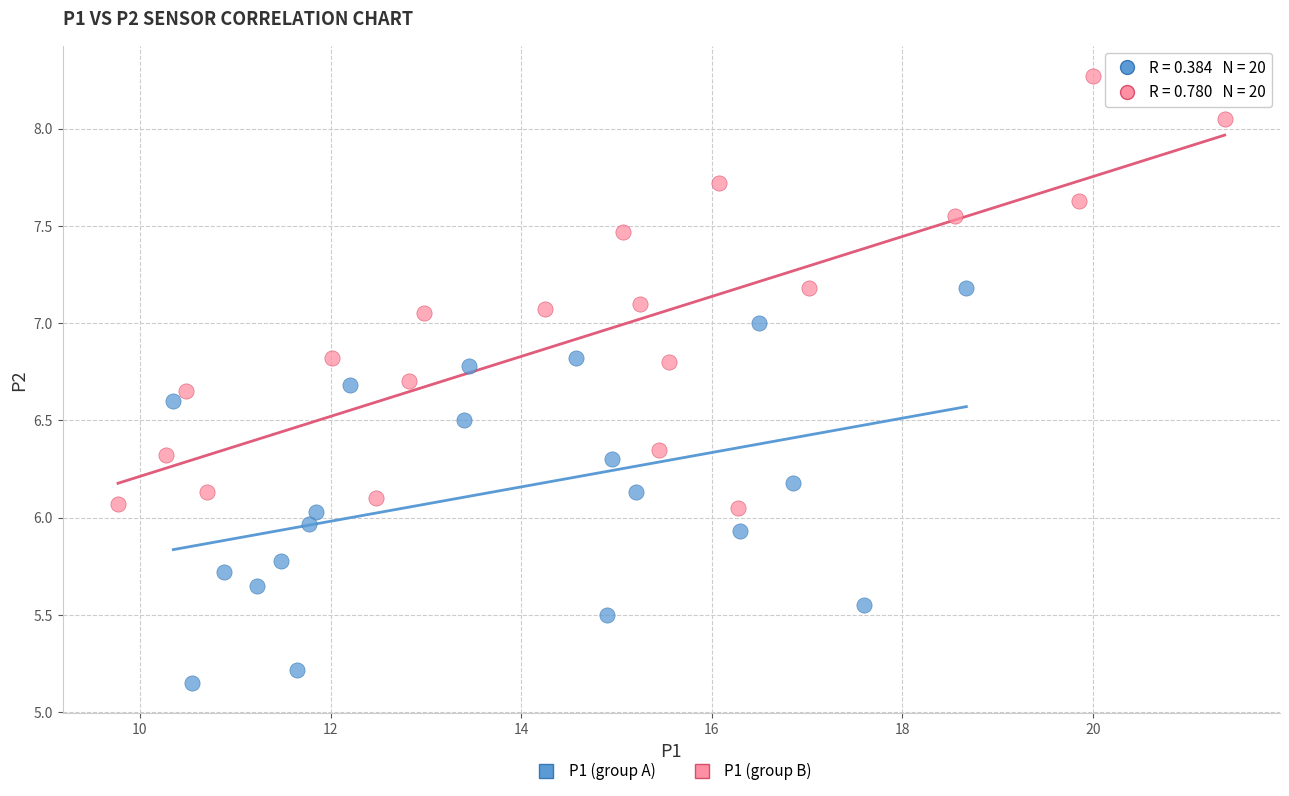

What are all the series names shown in the legend?

P1 (group A), P1 (group B)